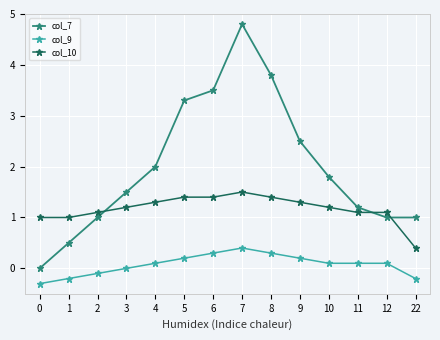

True or false: col_9 has more than 0 interior local peaks.

True